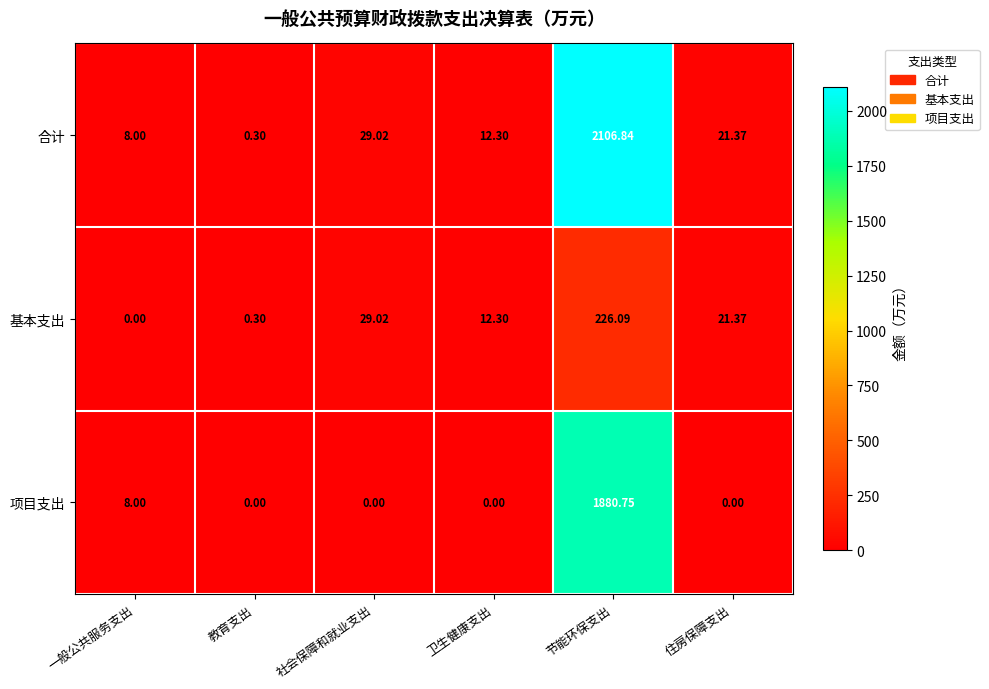

Which series has the largest total across all categories?

合计